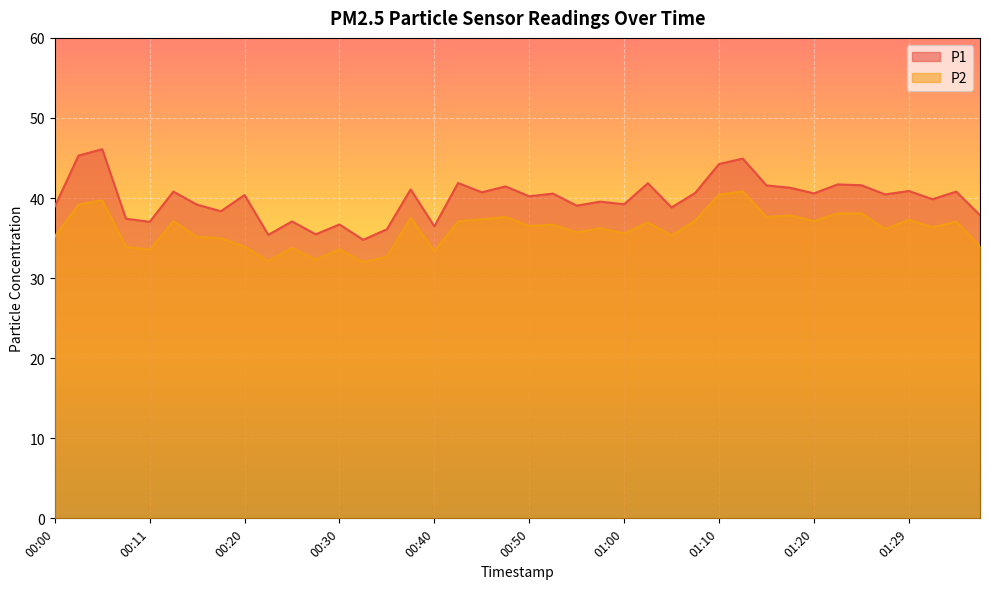

Count the number of data series in this chart.

2